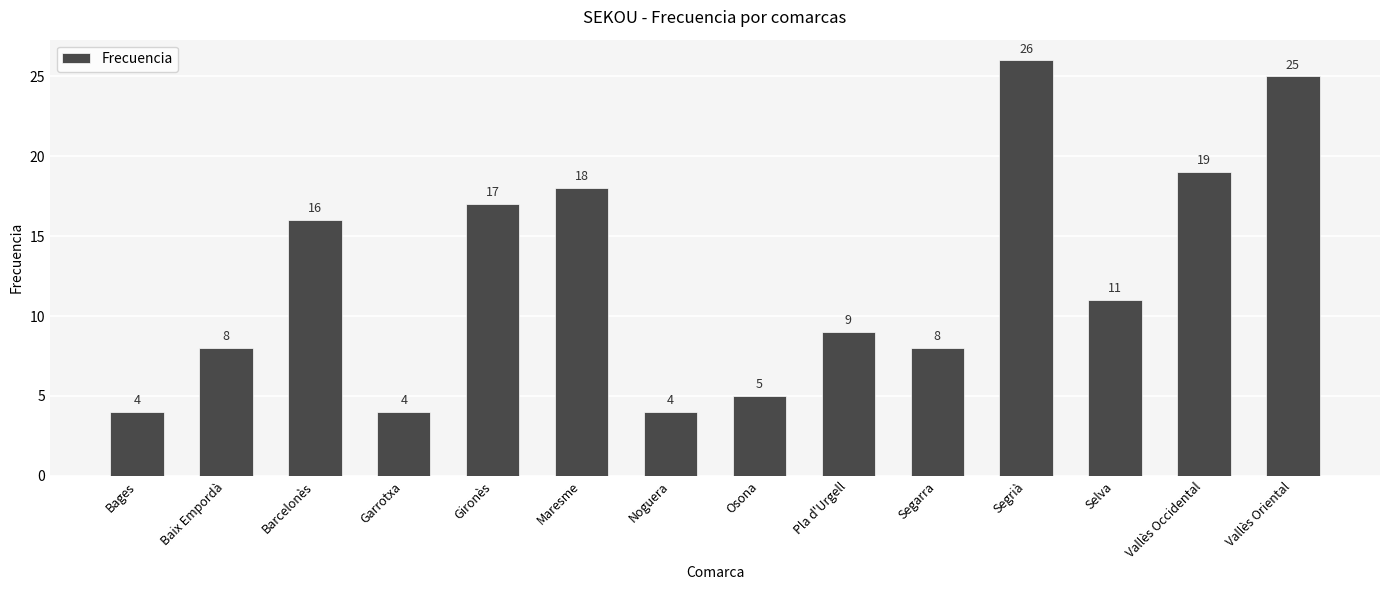

Reading left to right, list all the values displayed in this chart.

4	8	16	4	17	18	4	5	9	8	26	11	19	25